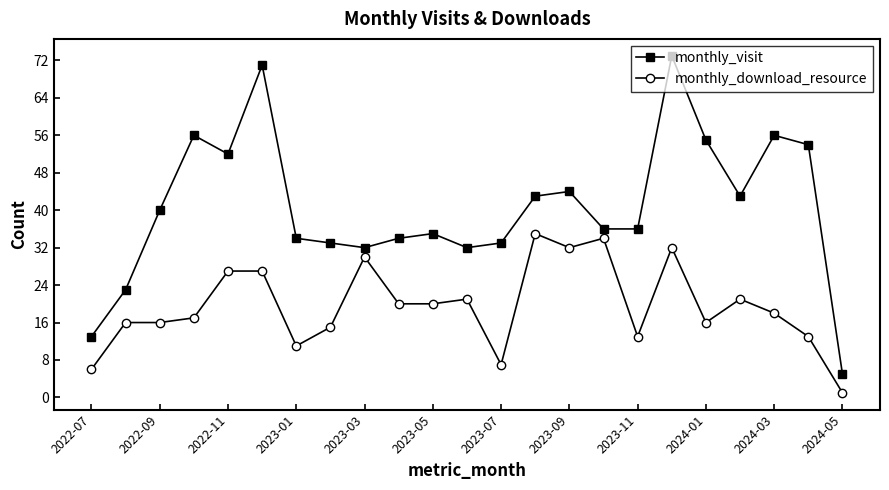

True or false: monthly_visit and monthly_download_resource cross at least once.

False